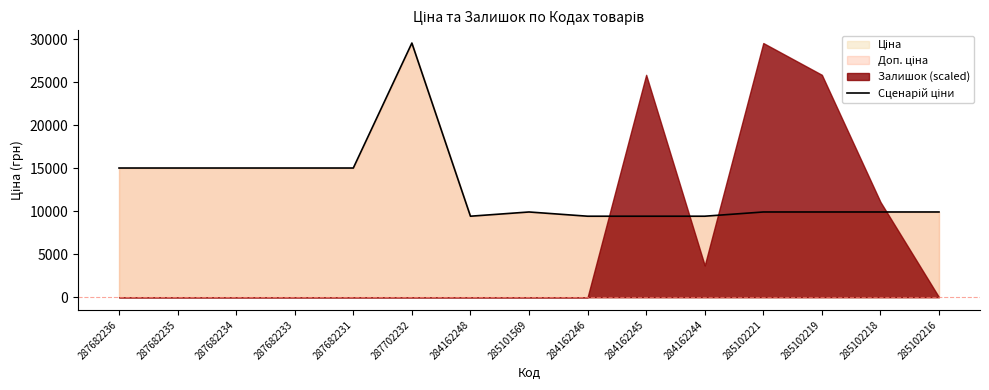

What is the label of the 3rd point from the right?

285102219